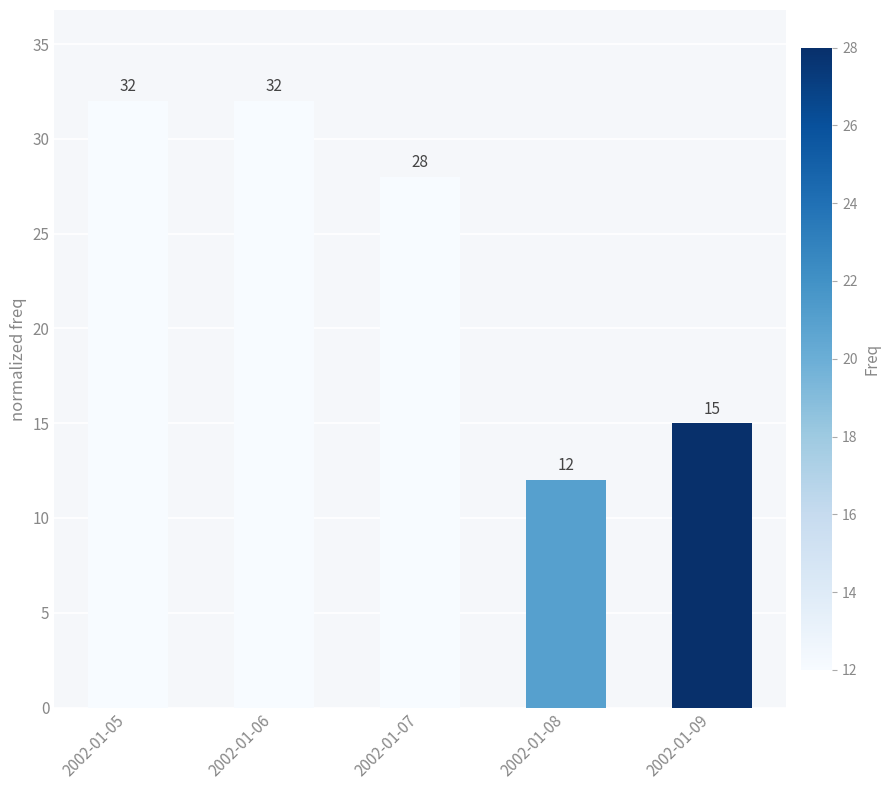

The chart shows a value of 7 at 2002-01-06. True or false?

False